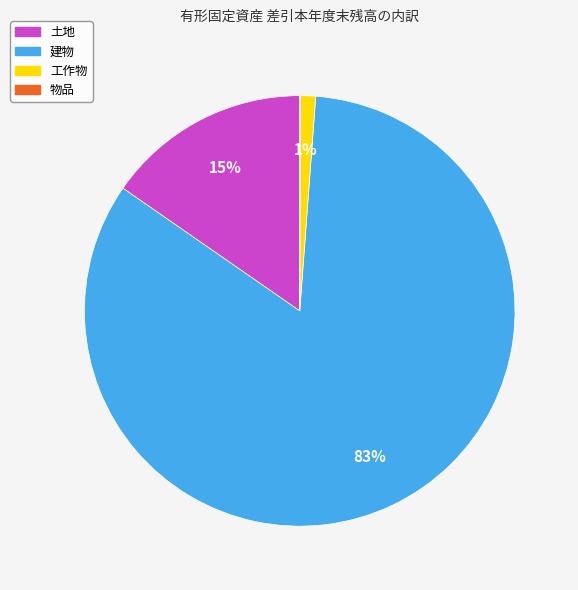

To the nearest percent, what is the combined percentage of 土地 and 建物?

99%